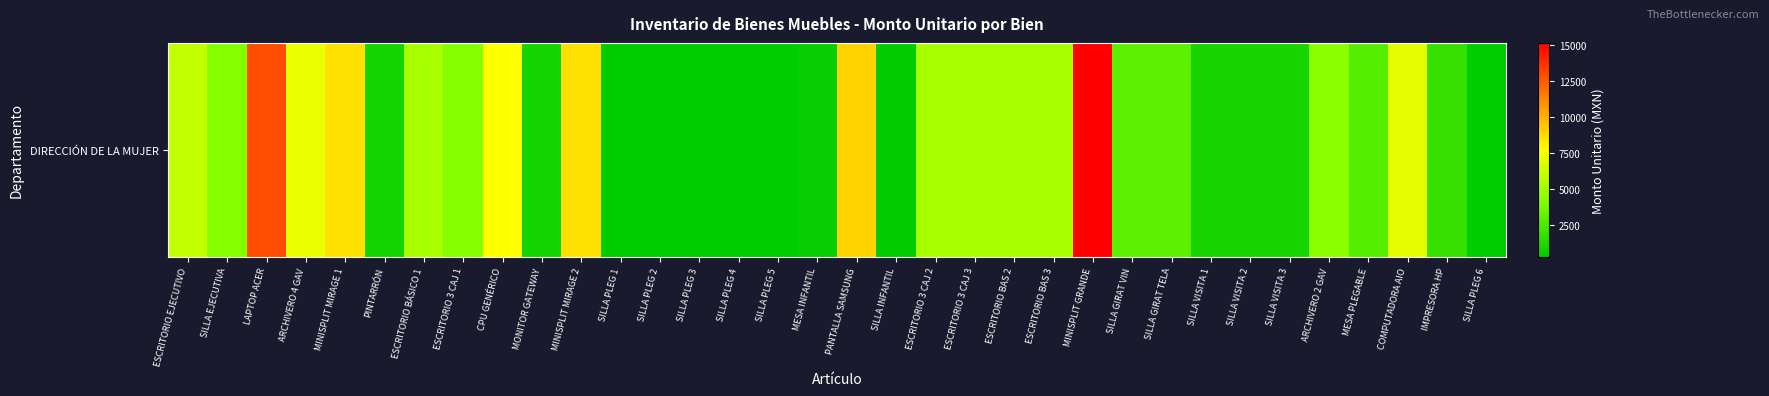

The chart shows a value of 8999.0 at PANTALLA SAMSUNG. True or false?

True